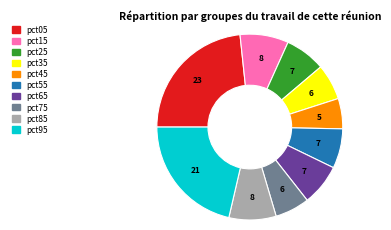

Do pct05 and pct75 together represent more than half of the pie?

No